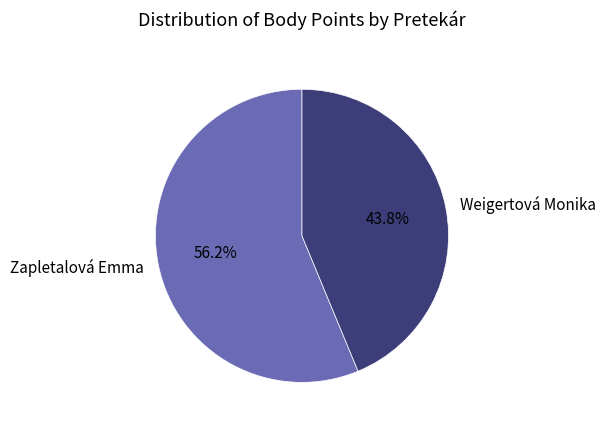

Is there any slice that represents more than half of the pie?

Yes